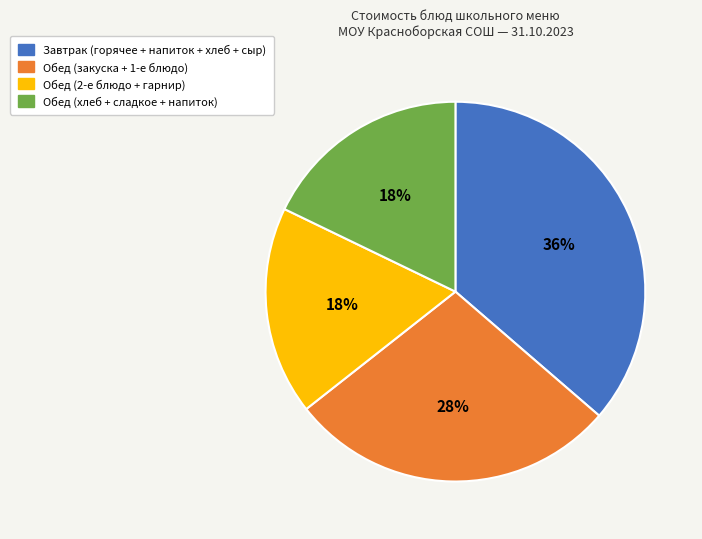

Does any single category account for the majority?

No